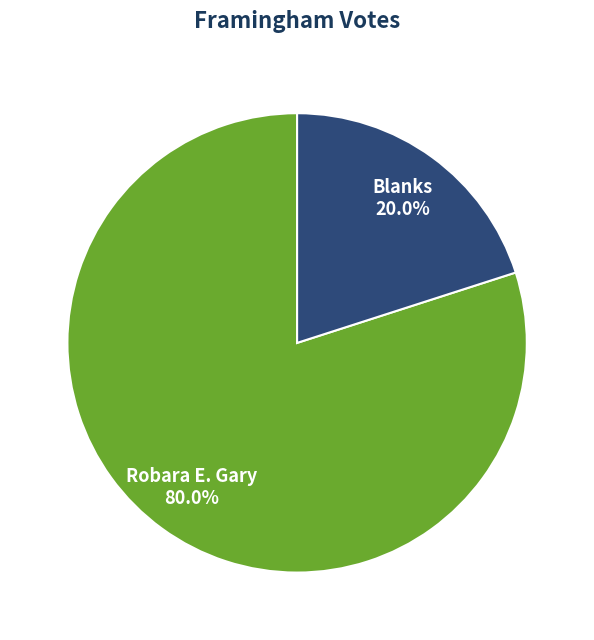

Which category has the biggest portion of the pie?

Robara E. Gary